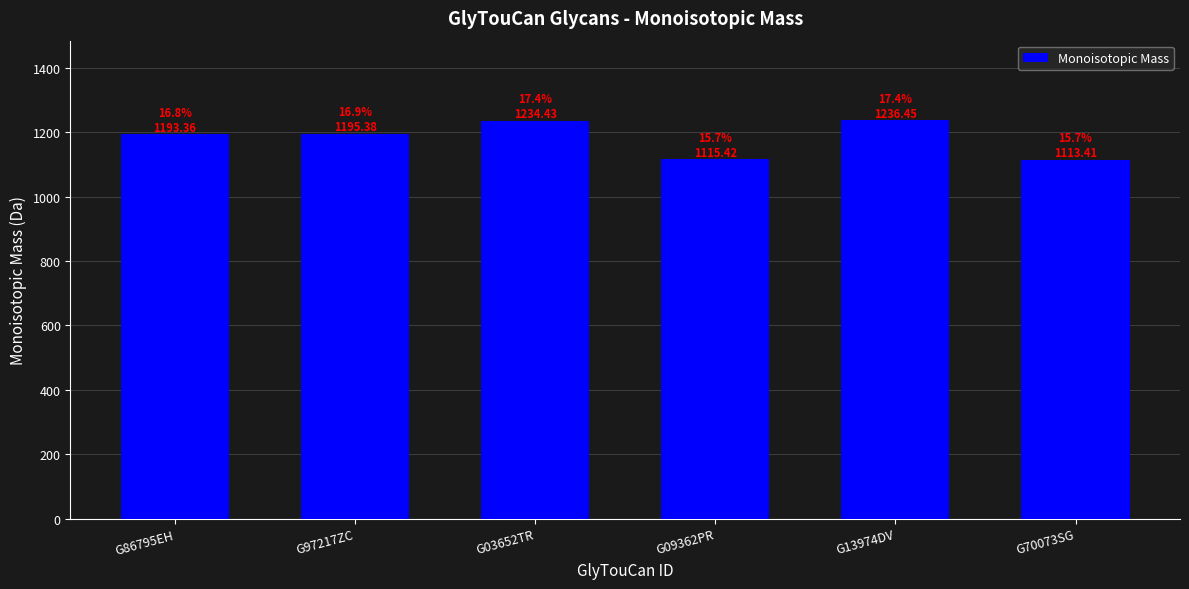

What is the average value?

1181.4